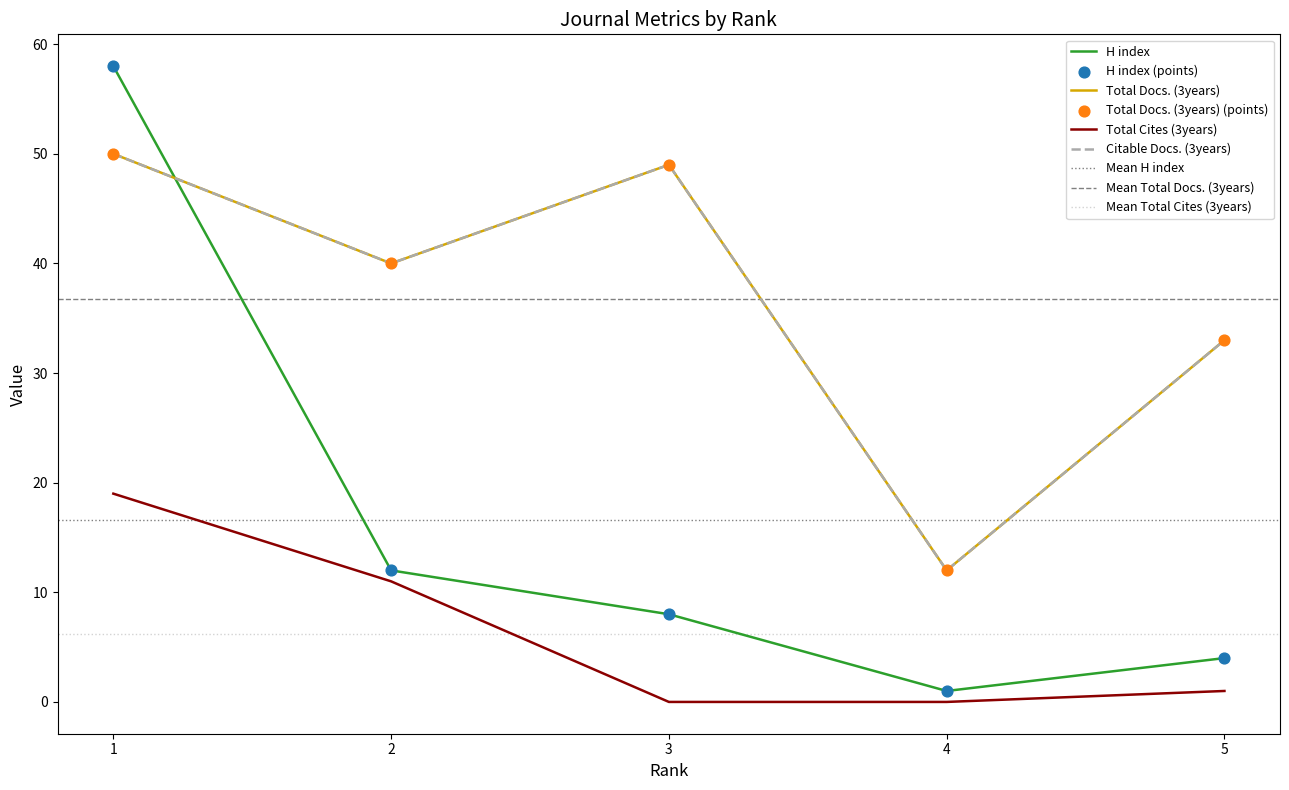

At how many categories does at least one series exceed 3?

5